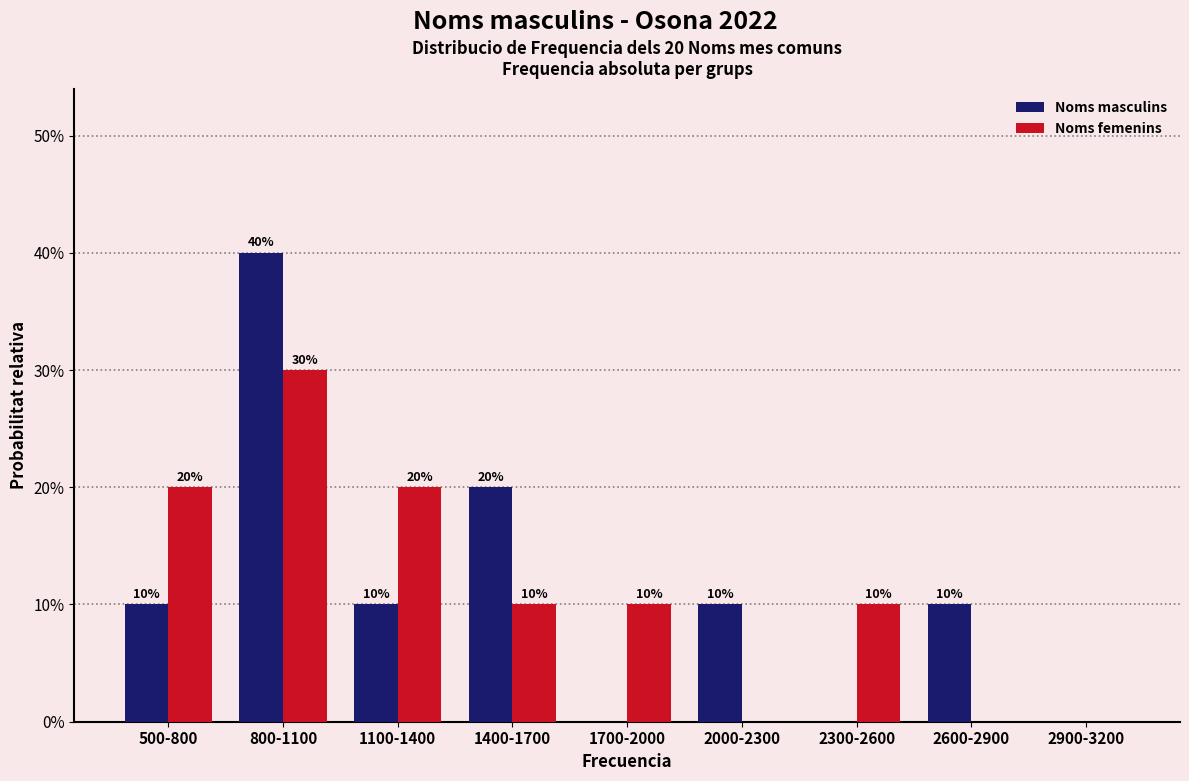

Reading left to right, list all the values displayed in this chart.

Noms masculins: 500-800=10	800-1100=40	1100-1400=10	1400-1700=20	1700-2000=0	2000-2300=10	2300-2600=0	2600-2900=10	2900-3200=0
Noms femenins: 500-800=20	800-1100=30	1100-1400=20	1400-1700=10	1700-2000=10	2000-2300=0	2300-2600=10	2600-2900=0	2900-3200=0